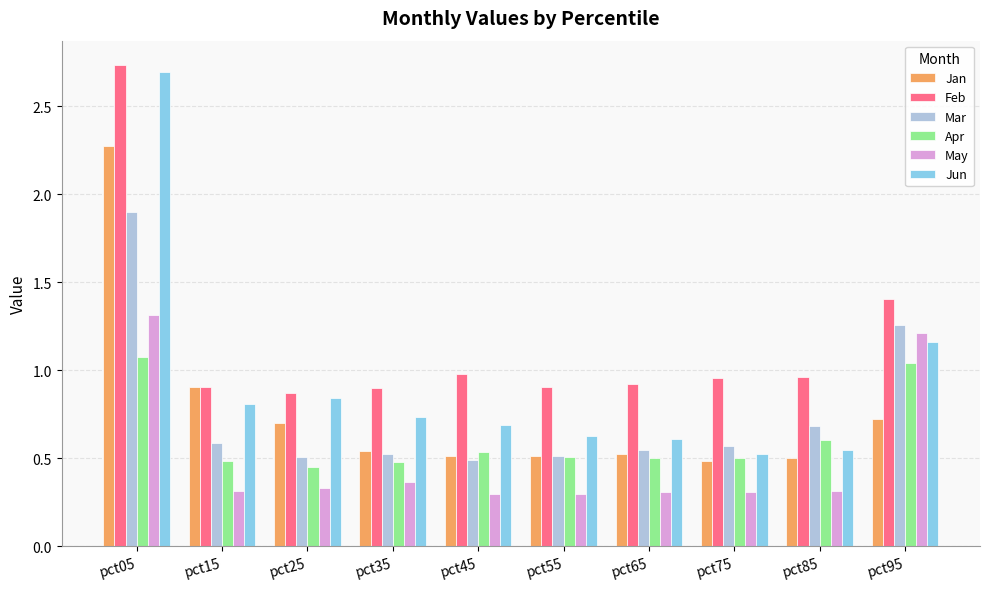

Which series has the widest spread of values?

Jun